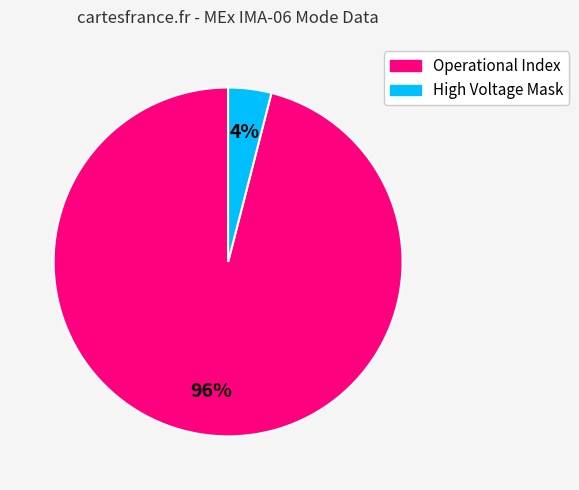

To the nearest percent, what is the difference between the largest and smallest slice percentages?

92%